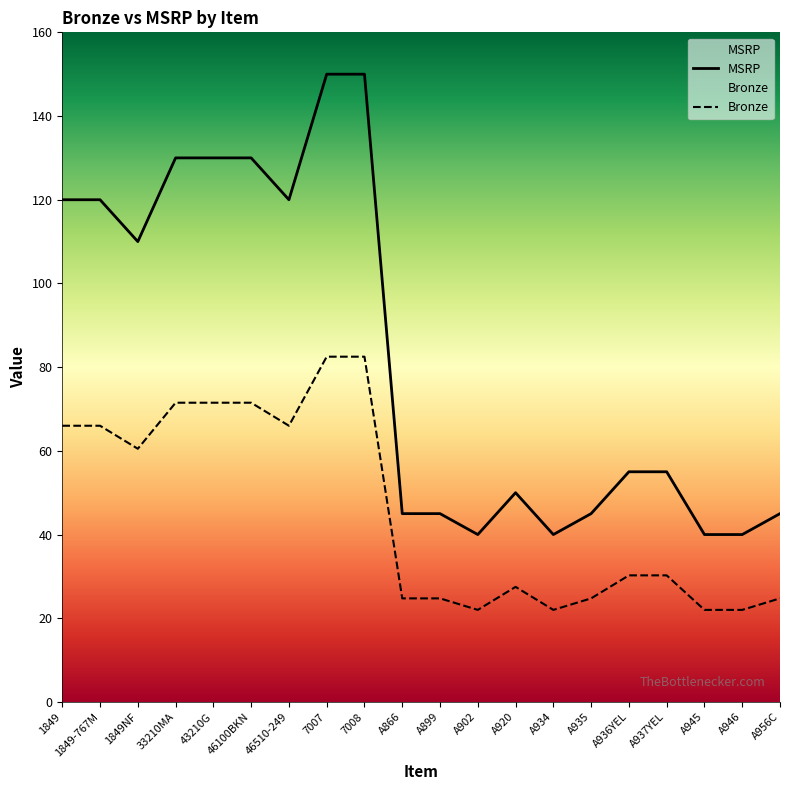

What position from the left is A920?

13